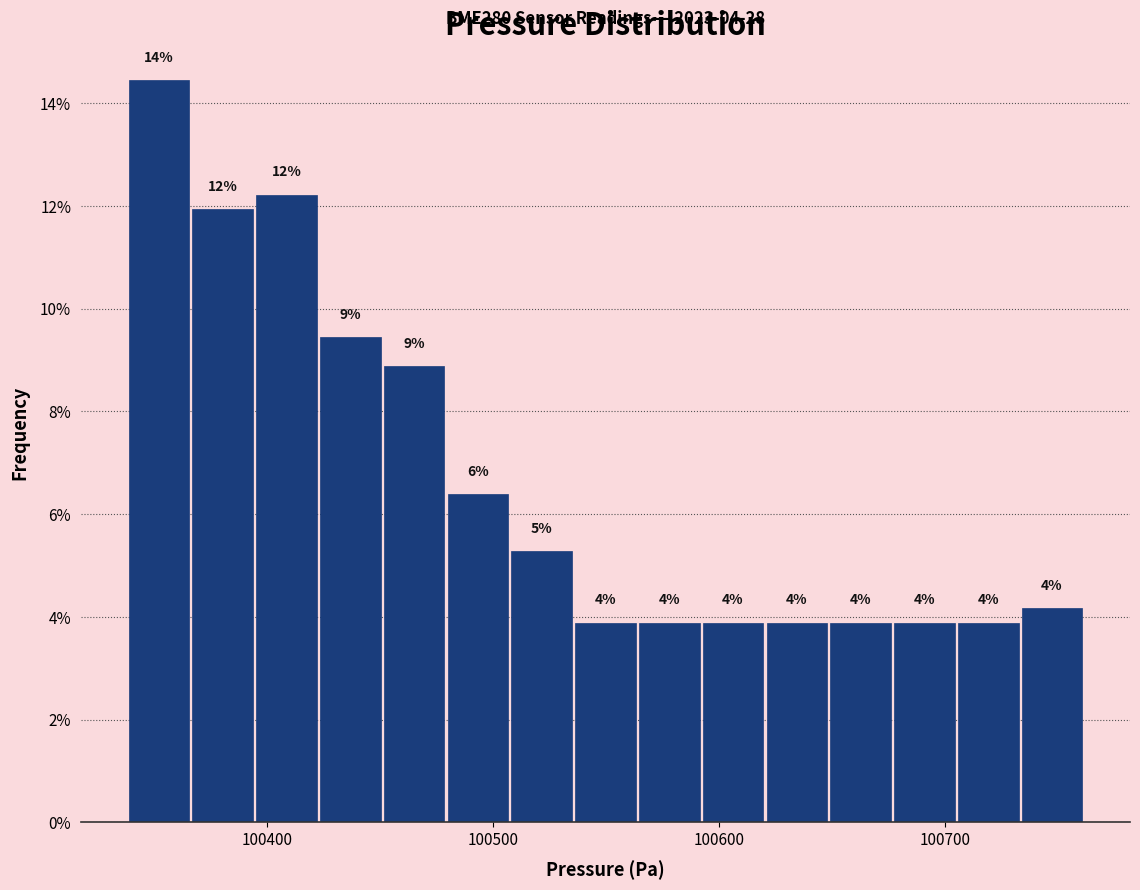

Around what value on the x-axis is the tallest bar? Give the approximate position of its centre, as read against the axis.

100350